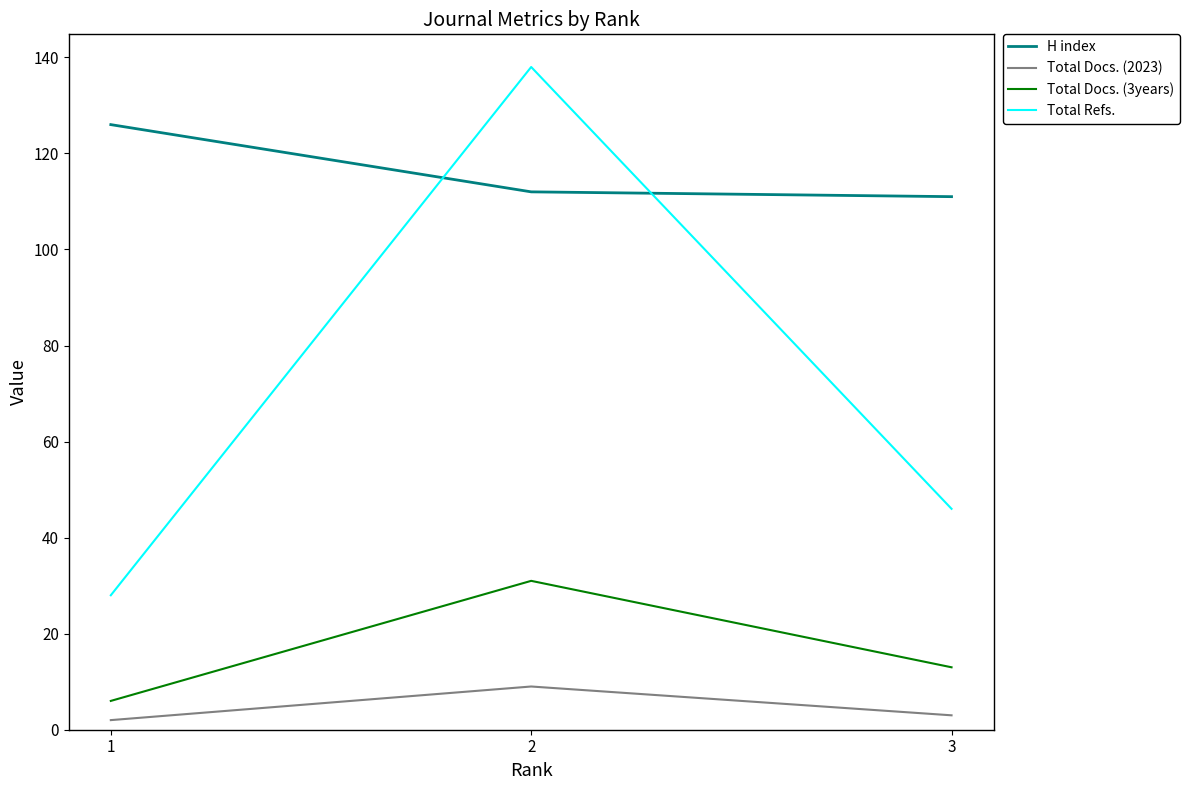

How many Total Docs. (2023) values are between 2 and 9?

3